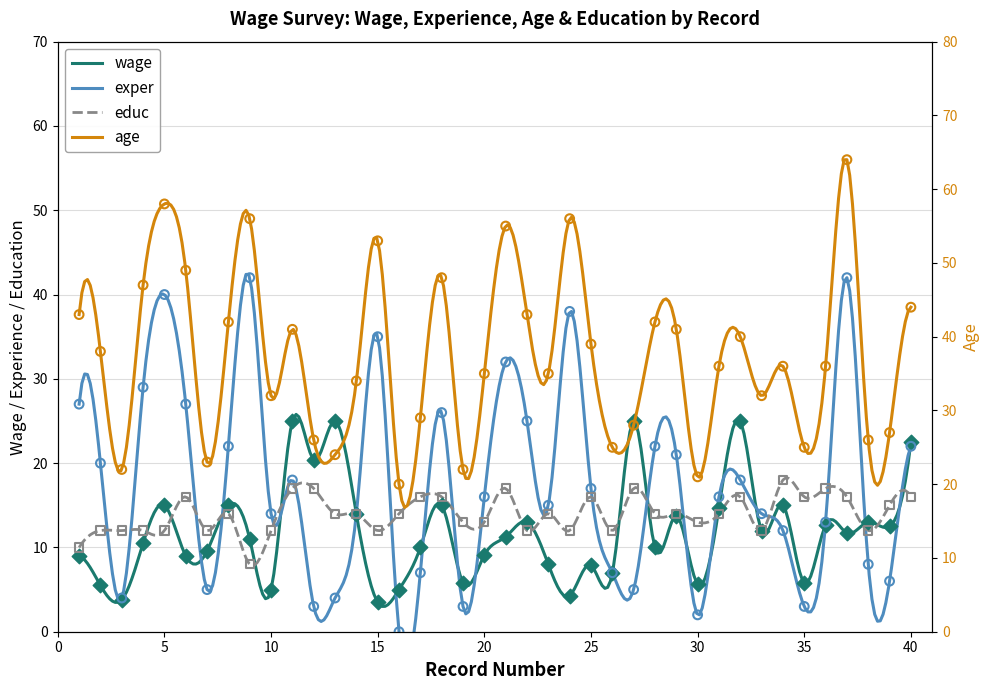

Which series has the largest Y range (max minus min)?

age